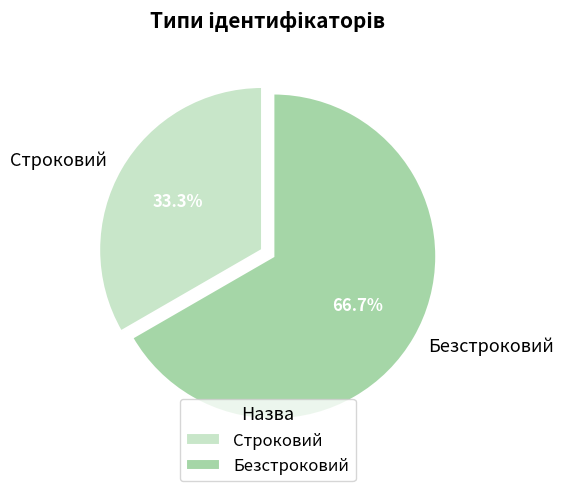

How many slices are in this pie chart?

2